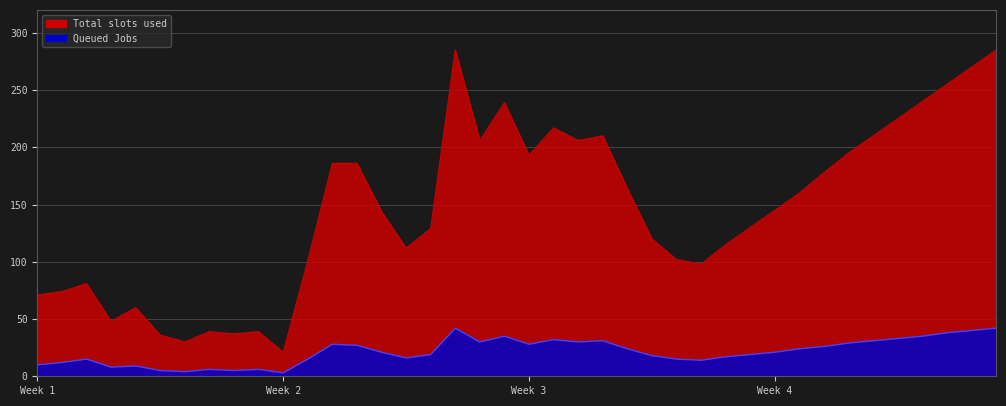

What is the average value of the Queued Jobs series?

22